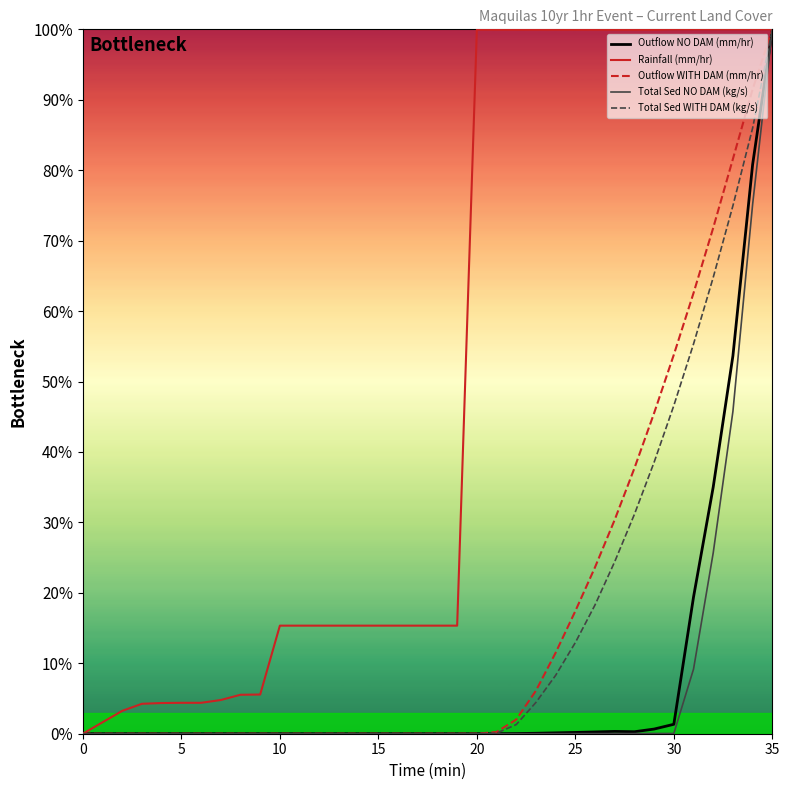

What is the highest value of the Outflow WITH DAM (mm/hr) series?

100.0